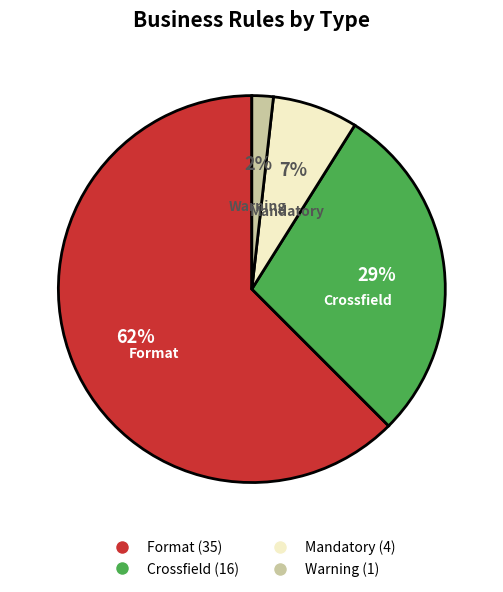

To the nearest percent, what percentage of the pie is Format?

62%